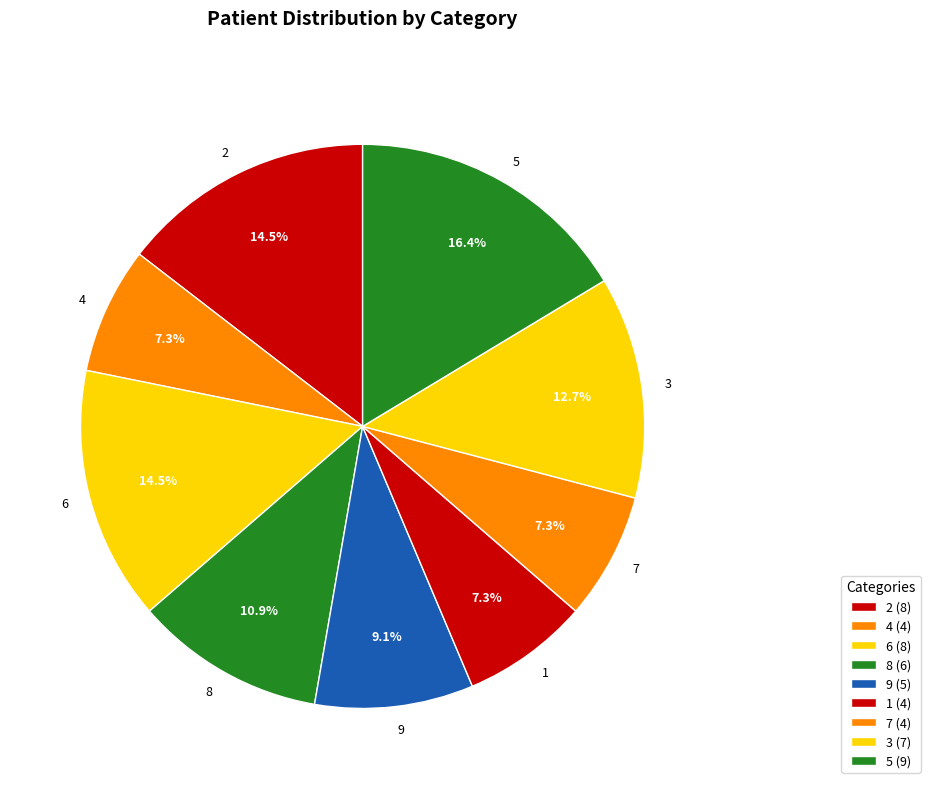

Does 6 represent more than half of the total?

No